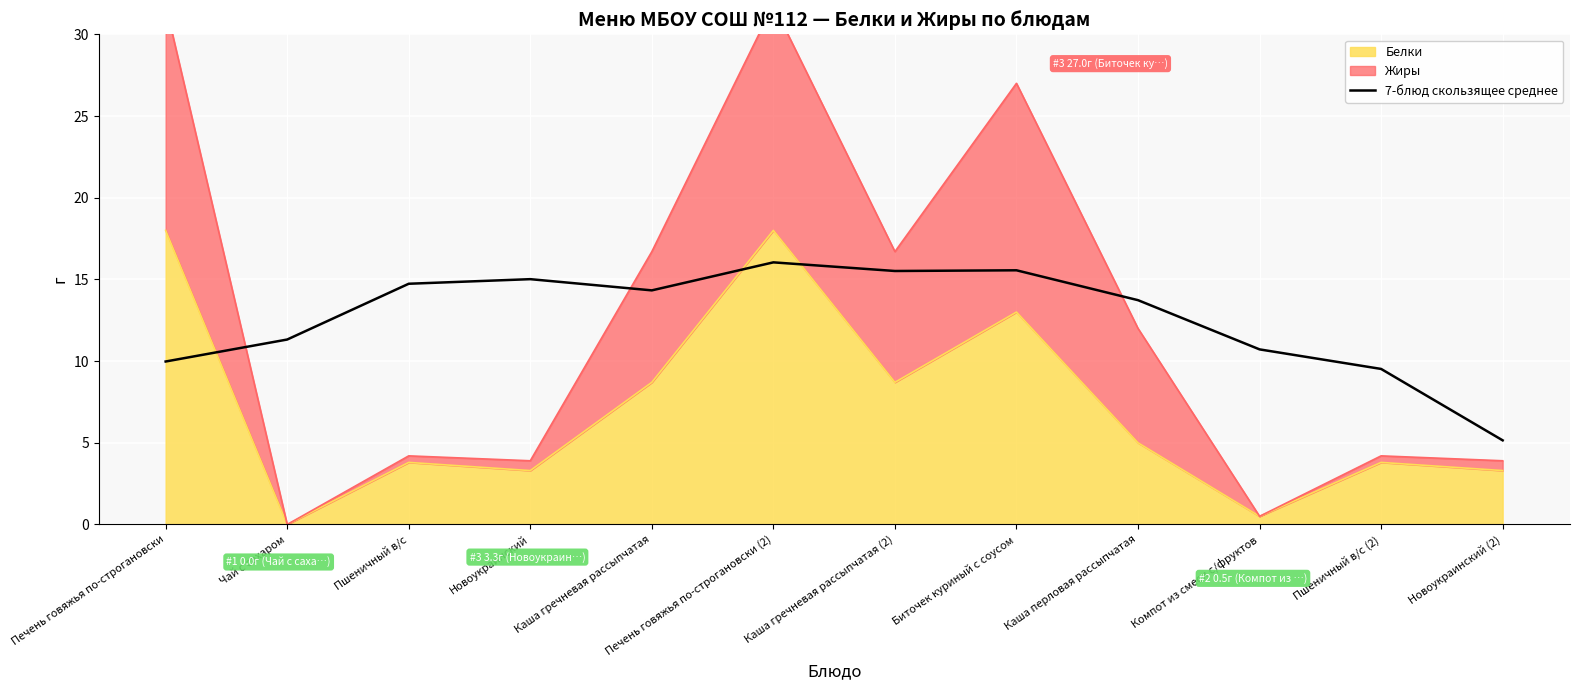

The value at Печень говяжья по-строгановски (2) is 22.0. True or false?

False